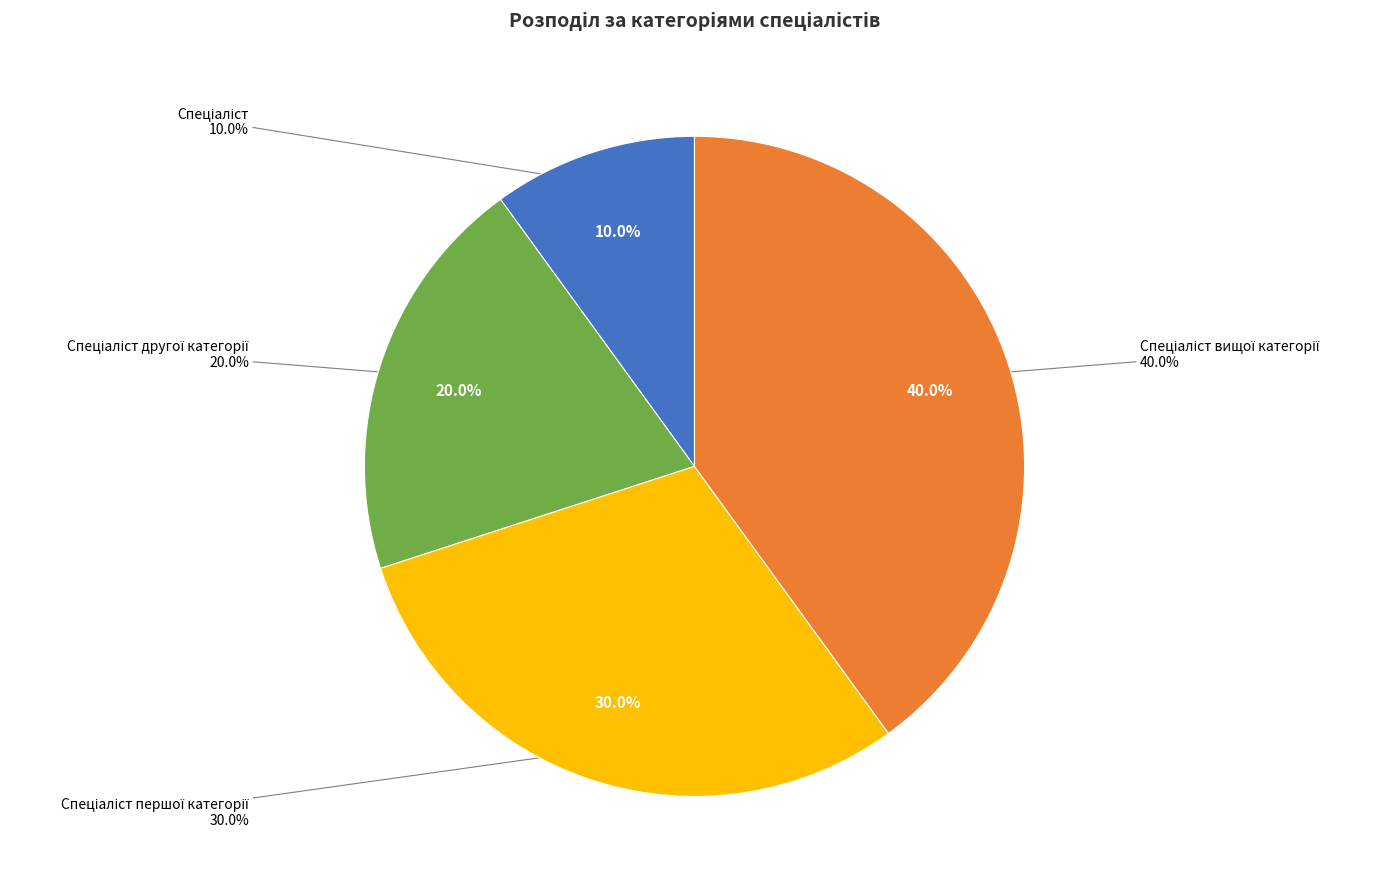

Approximately how many times larger is the value at Спеціаліст вищої категорії compared to Спеціаліст першої категорії?

1.3